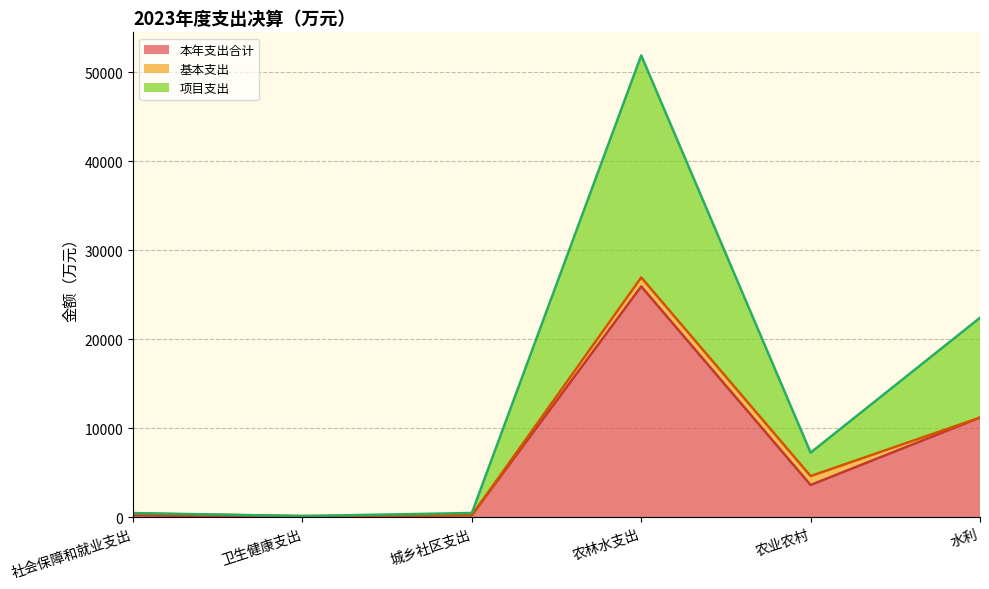

Where is 本年支出合计 nearest to the value 13002?

水利